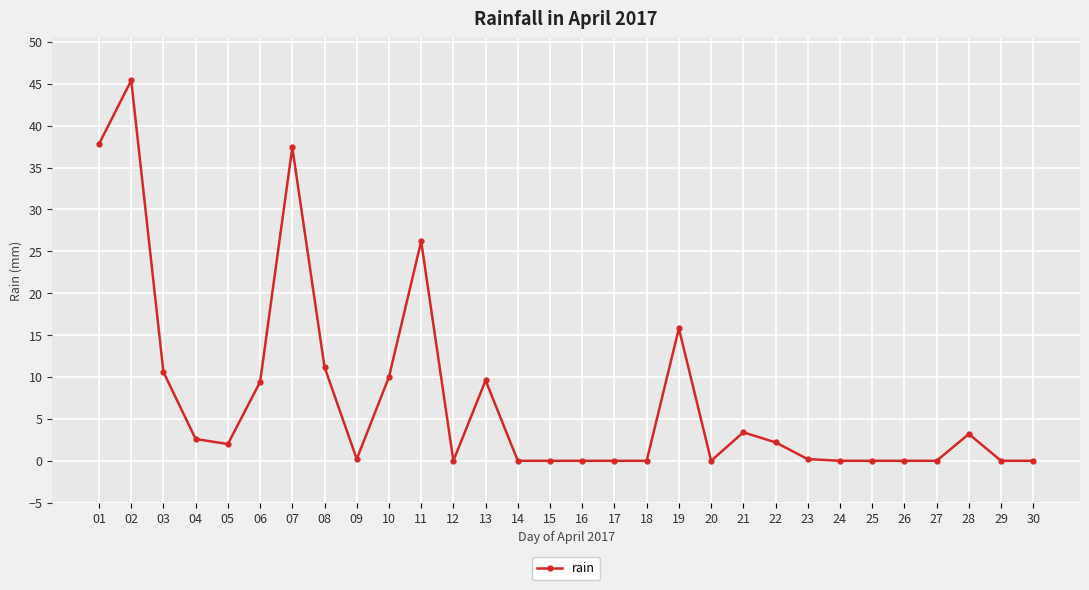

What is the maximum value shown in the chart?

45.4